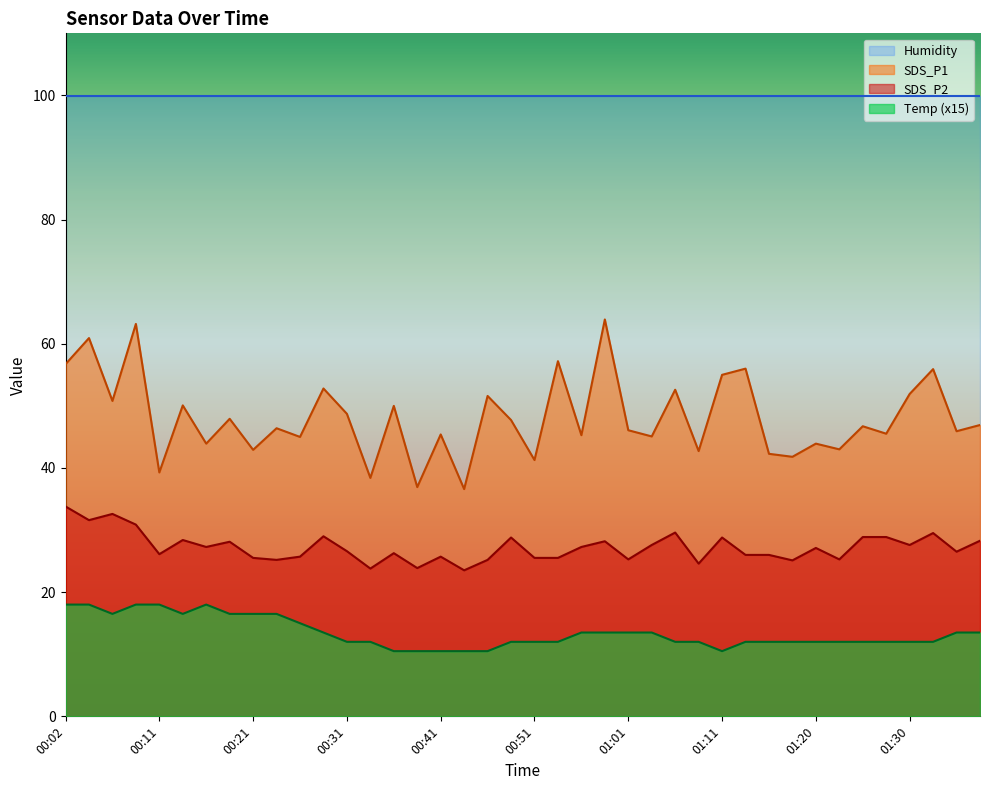

What is the value of the SDS_P1 point at the 34th from the left?

43.0